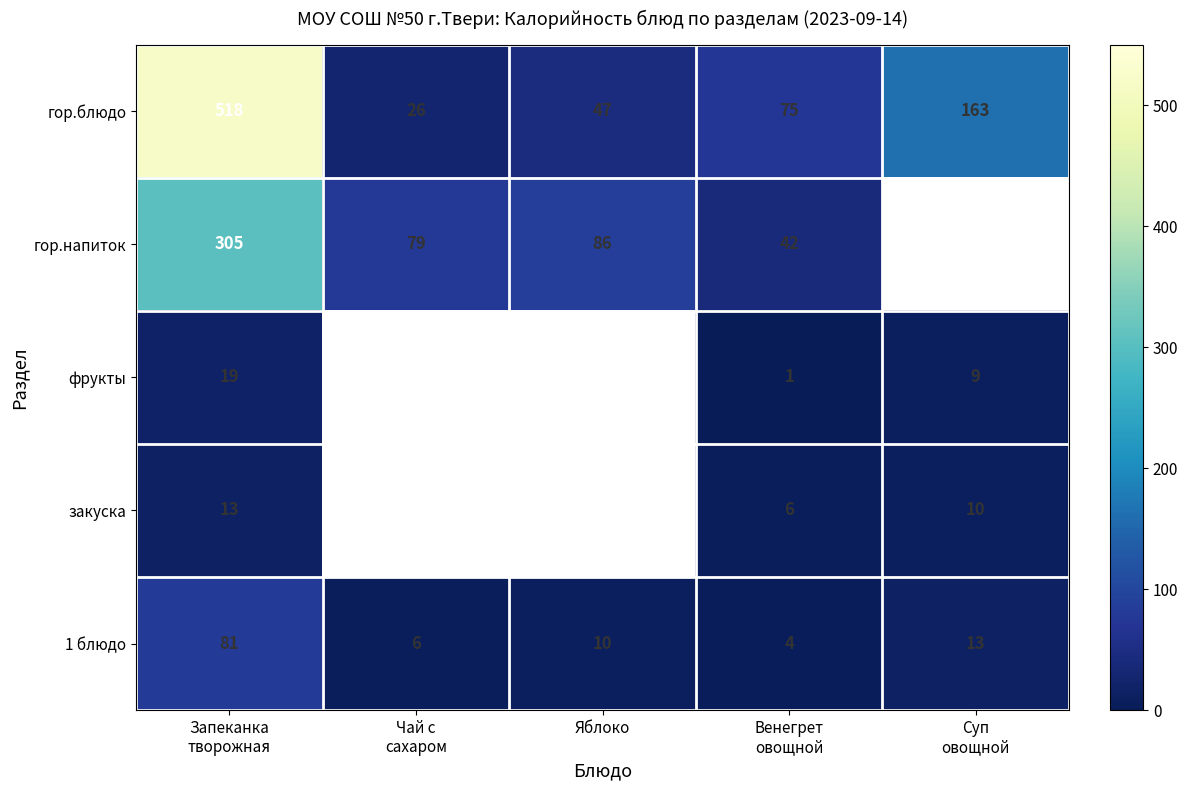

What is the maximum value shown in the chart?

518.0